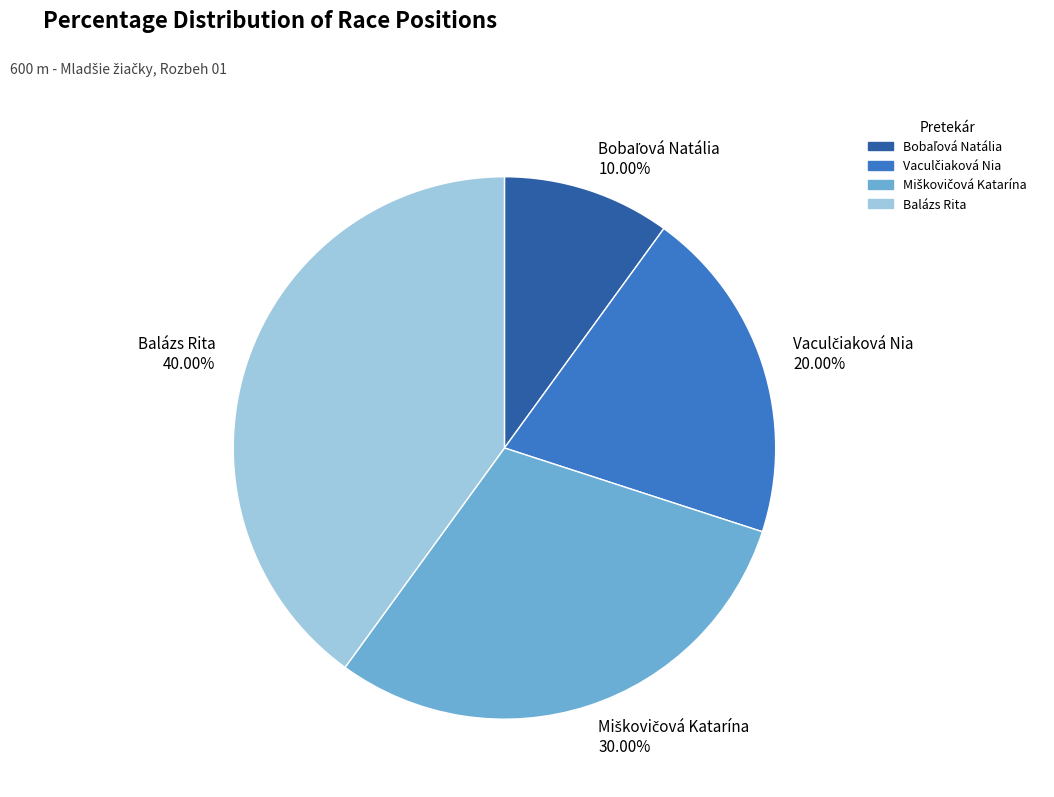

Is there any slice that represents more than half of the pie?

No